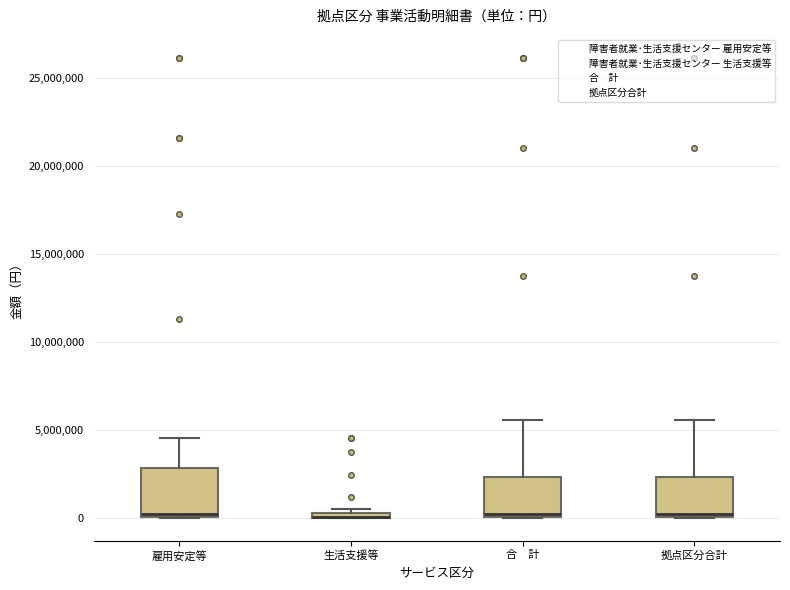

Where does the upper whisker of the box for 雇用安定等 end on the y-axis? The values are not printed on the chart, so give them approximately, as read against the axis.

4500000